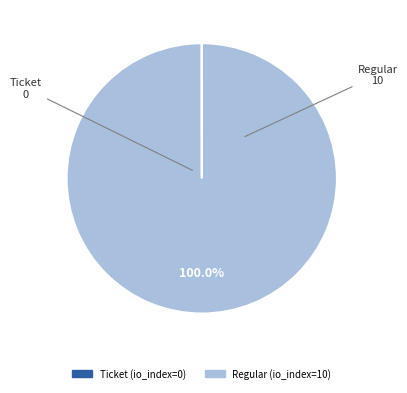

Is there a majority slice in this chart?

Yes